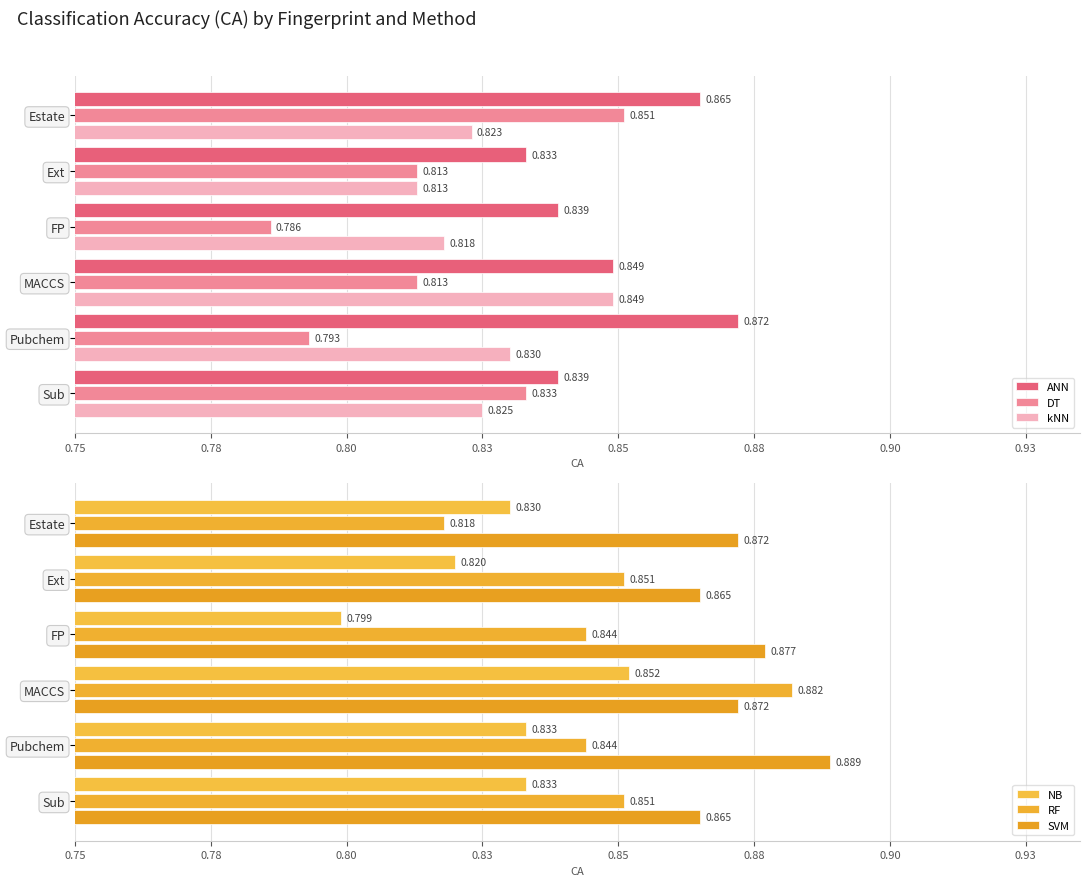

Is it true that RF equals 1.2 at Sub?

False